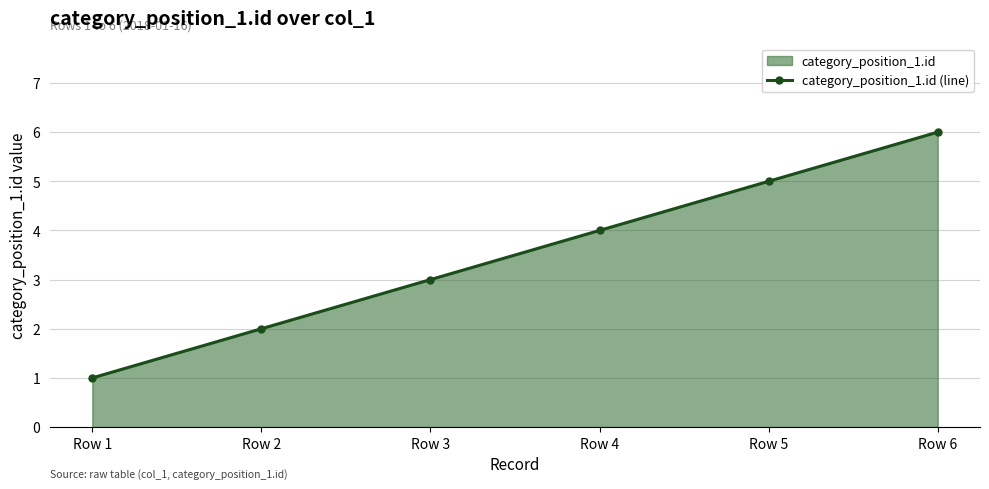

Does the chart have visible grid lines?

Yes